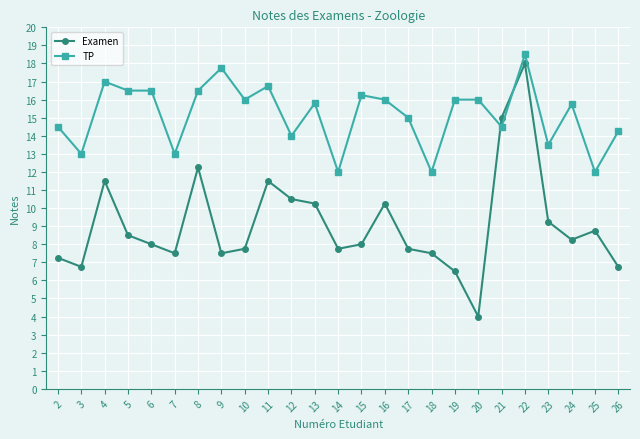

Between 13 and 25, which series saw the biggest shift?

TP